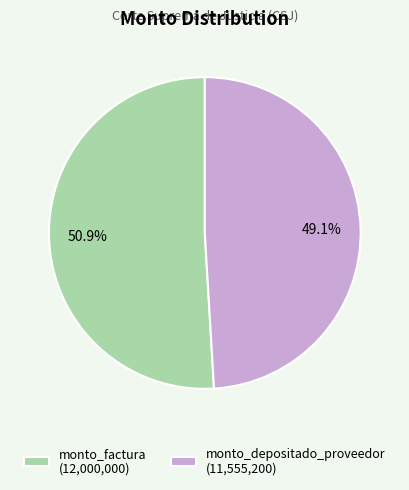

What percentage is the monto_factura slice, to the nearest percent?

51%